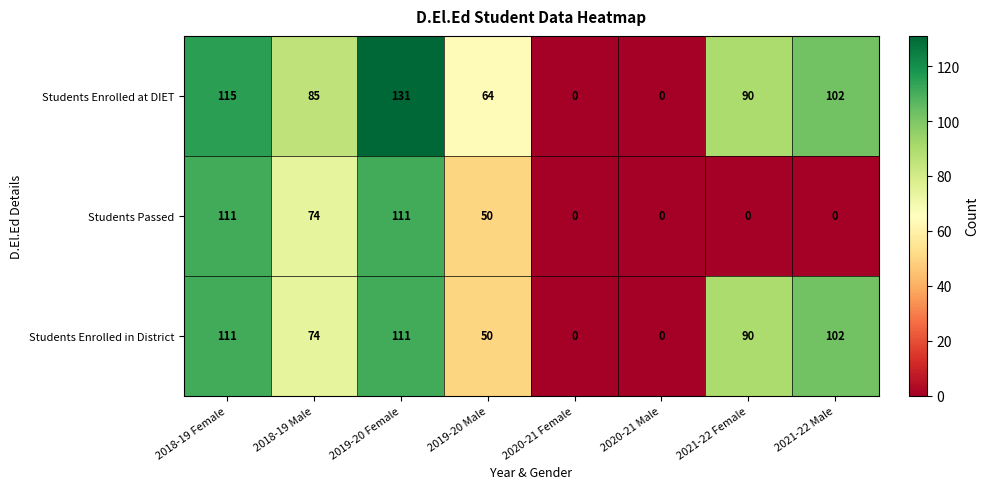

At which category is the sum across all series the highest?

2019-20 Female